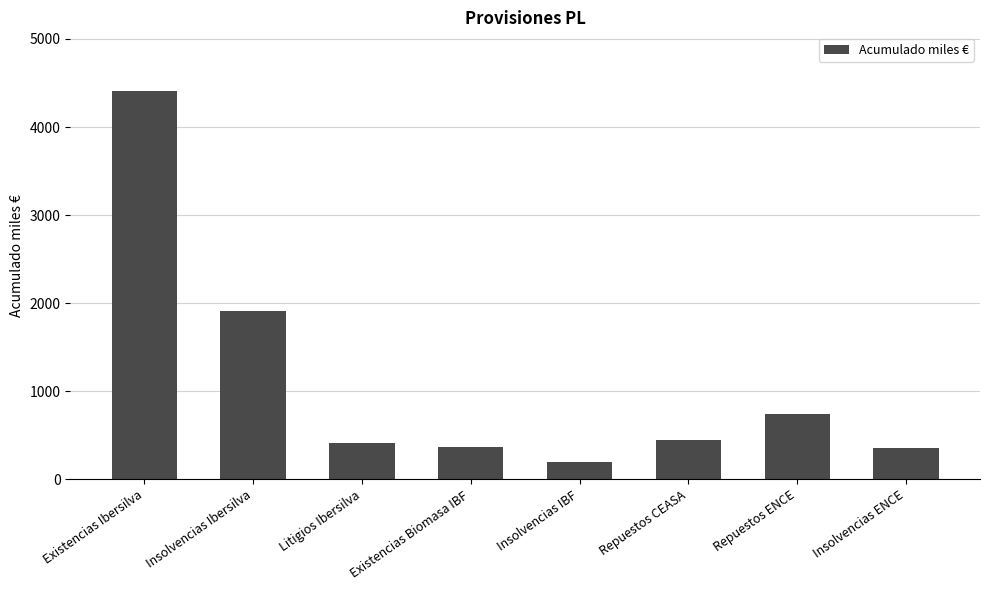

What position from the left is Insolvencias Ibersilva?

2